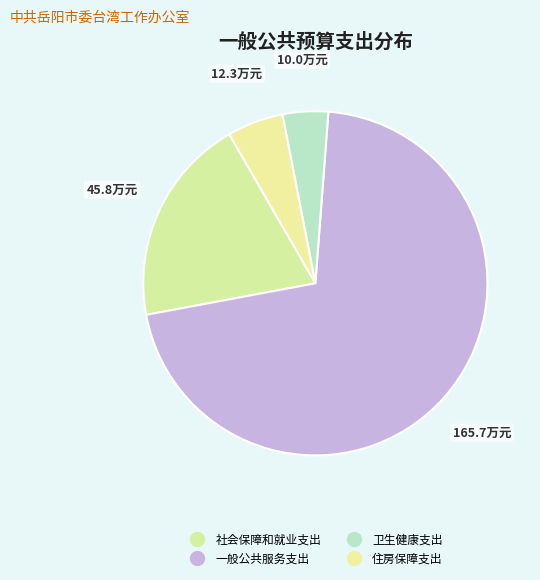

True or false: 住房保障支出 accounts for 5% of the total.

True